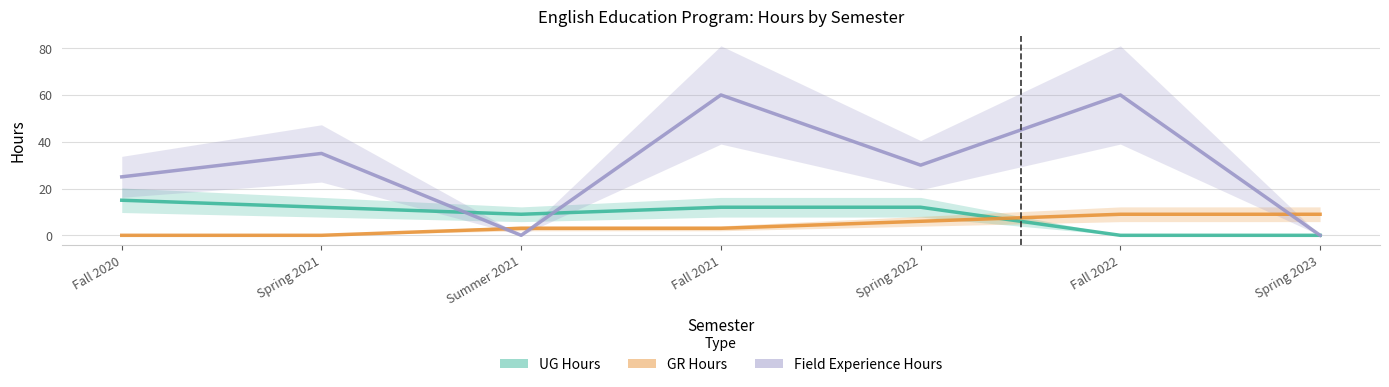

Reading right to left, transcribe all the data shown in this chart.

UG Hours: Spring 2023=0	Fall 2022=0	Spring 2022=12	Fall 2021=12	Summer 2021=9	Spring 2021=12	Fall 2020=15
GR Hours: Spring 2023=9	Fall 2022=9	Spring 2022=6	Fall 2021=3	Summer 2021=3	Spring 2021=0	Fall 2020=0
Field Experience Hours: Spring 2023=0	Fall 2022=60	Spring 2022=30	Fall 2021=60	Summer 2021=0	Spring 2021=35	Fall 2020=25